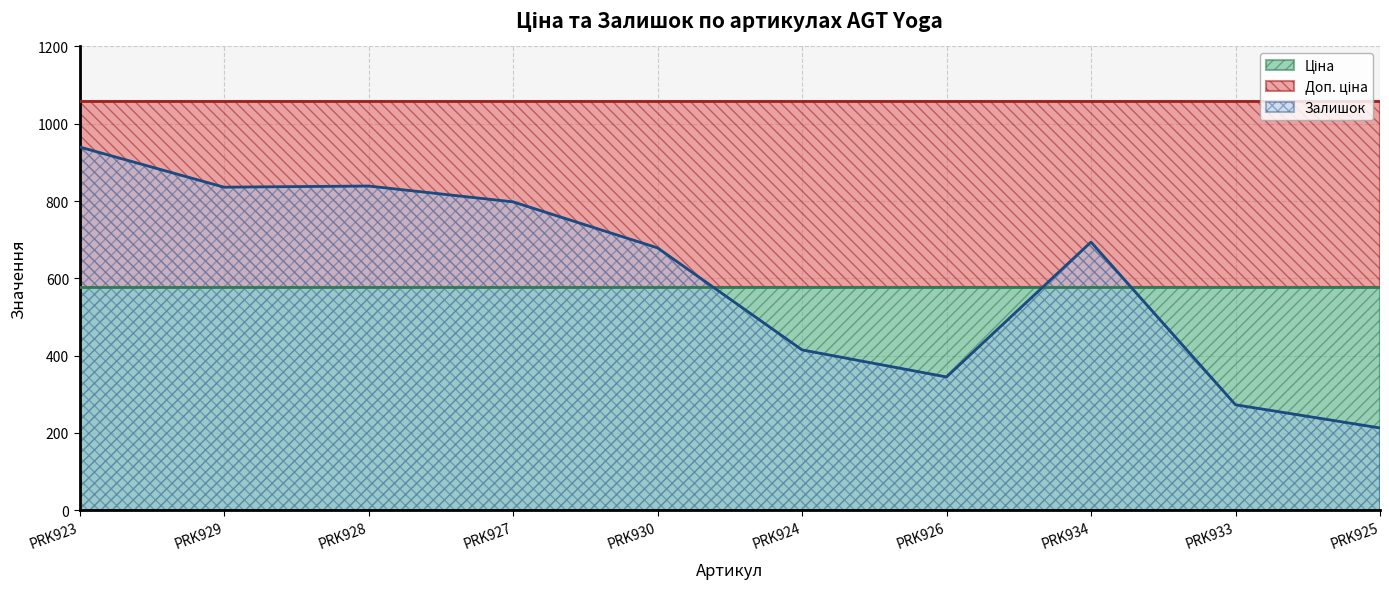

Which has a higher value, PRK928 or PRK933?

PRK928